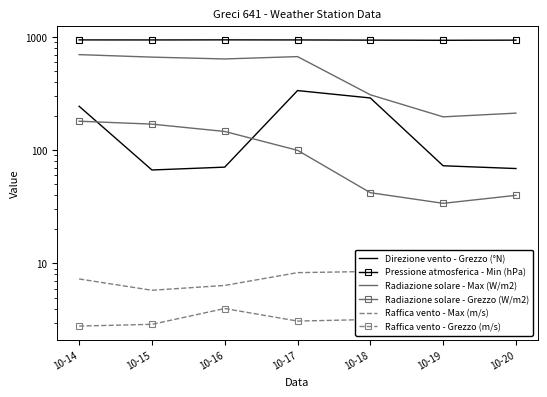

How many values in the Raffica vento - Max (m/s) series exceed 7?

5